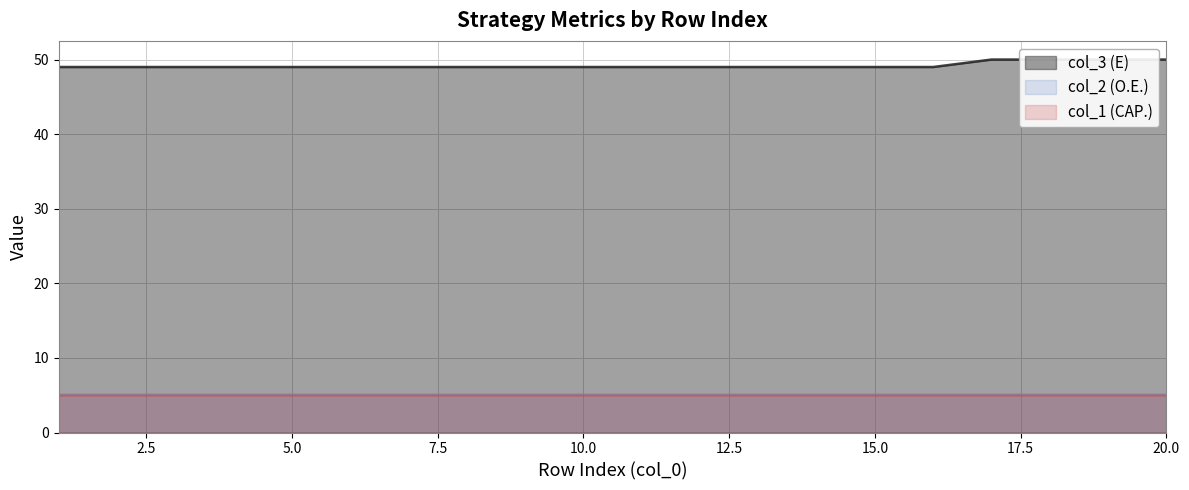

What are all the series names shown in the legend?

col_3 (E), col_2 (O.E.), col_1 (CAP.)